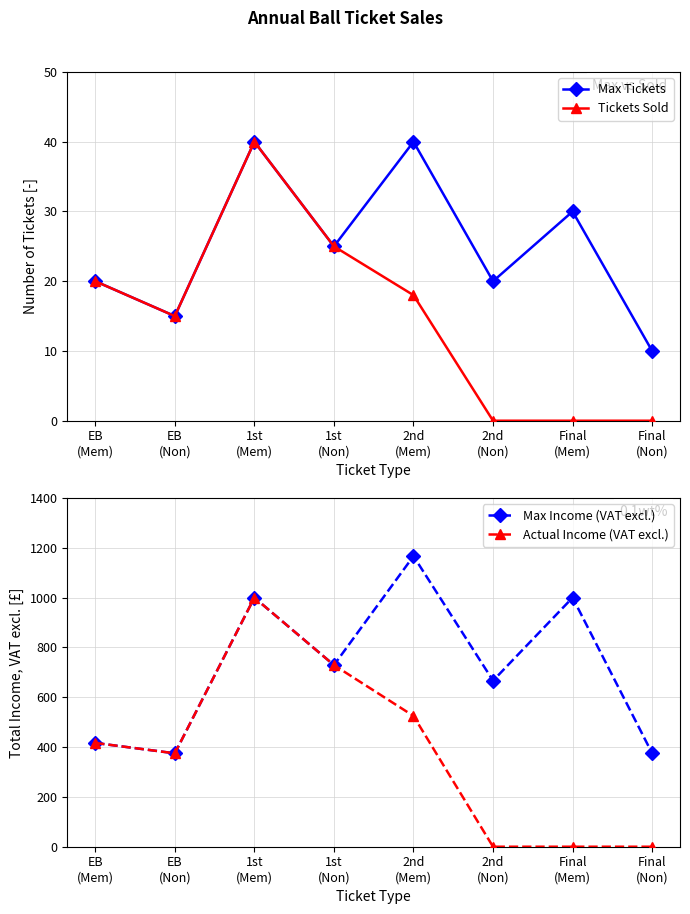

The Tickets Sold series shows 26.3 at 2nd
(Mem). True or false?

False